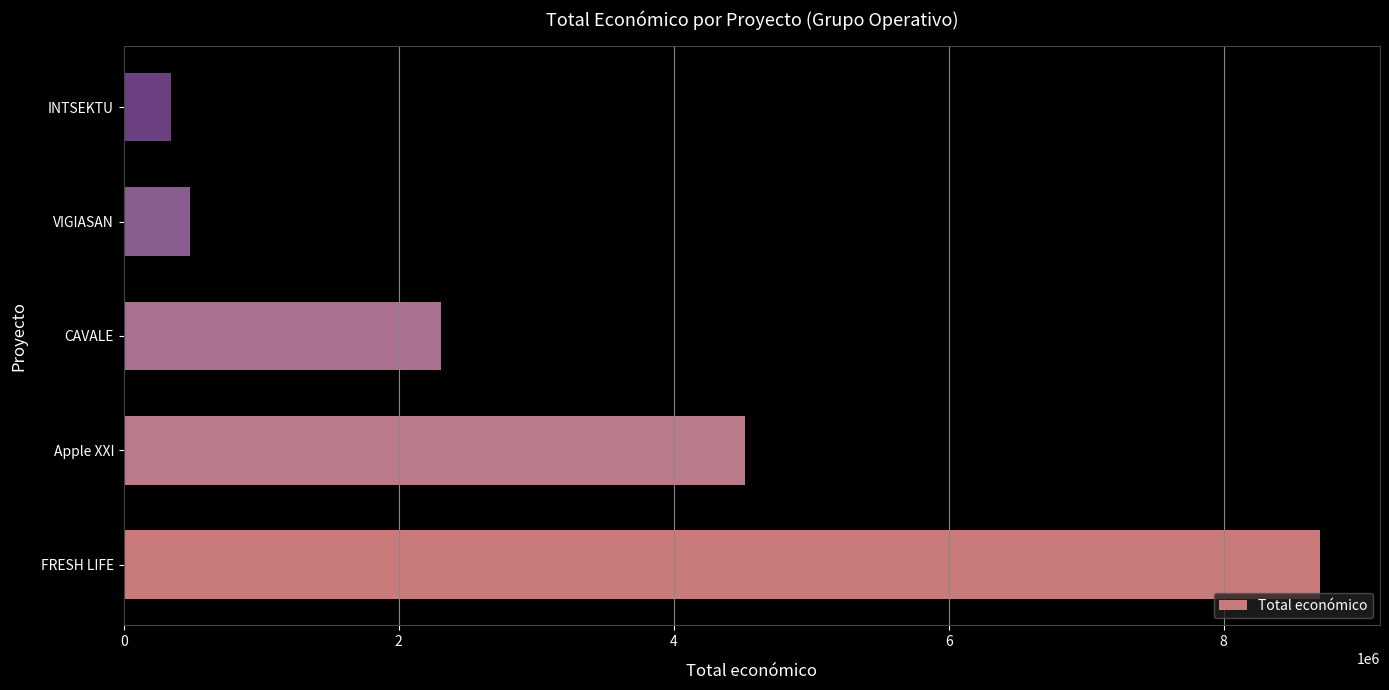

Rank the categories by value from highest to lowest.

FRESH LIFE, Apple XXI, CAVALE, VIGIASAN, INTSEKTU